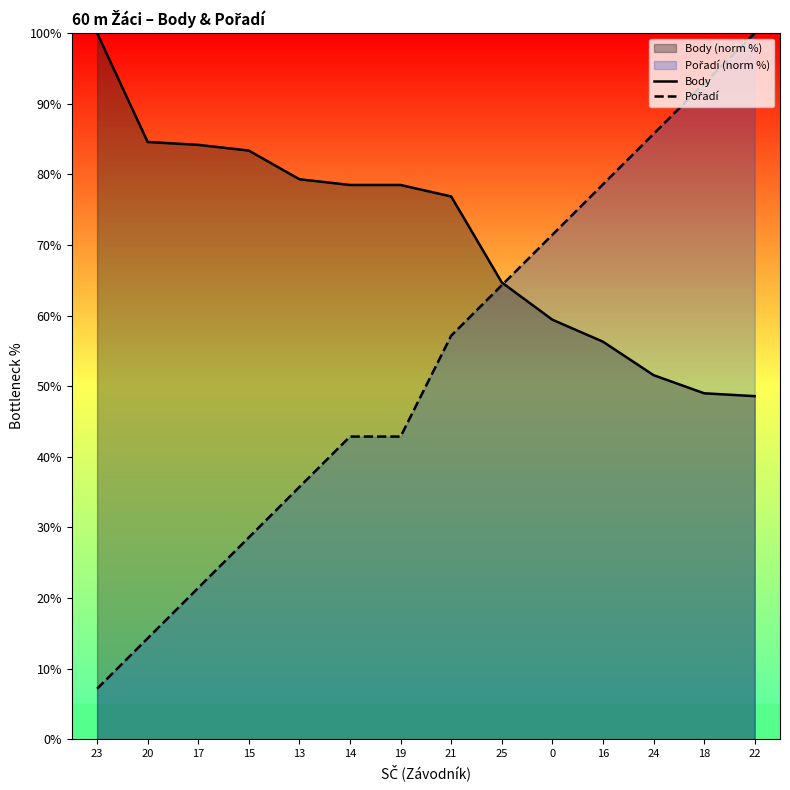

What is the label of the 13th point from the left?

18